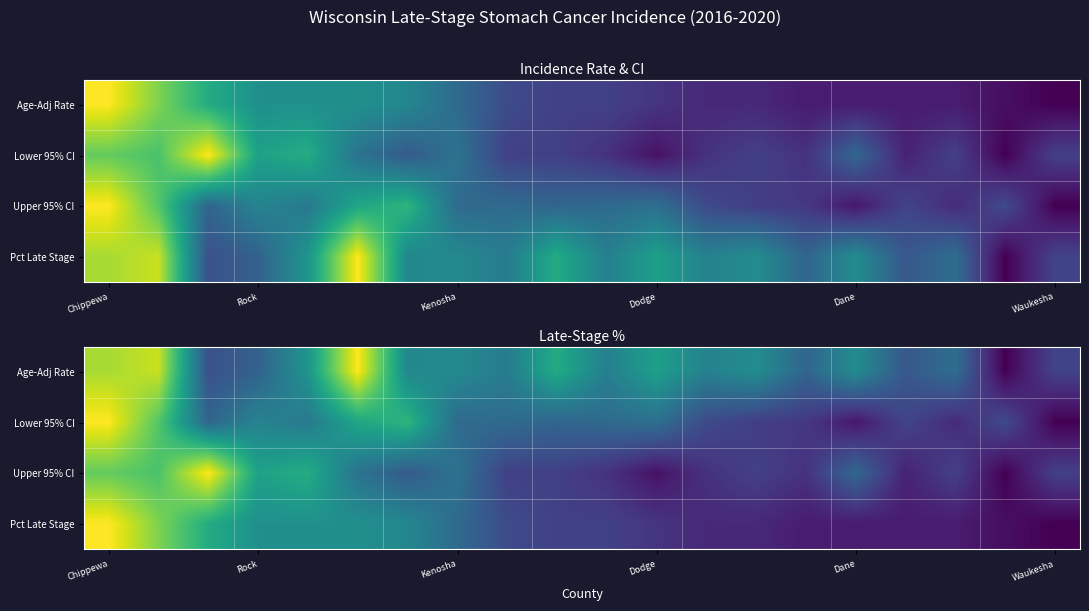

Is it true that Upper 95% CI equals 0.1 at Dodge?

False